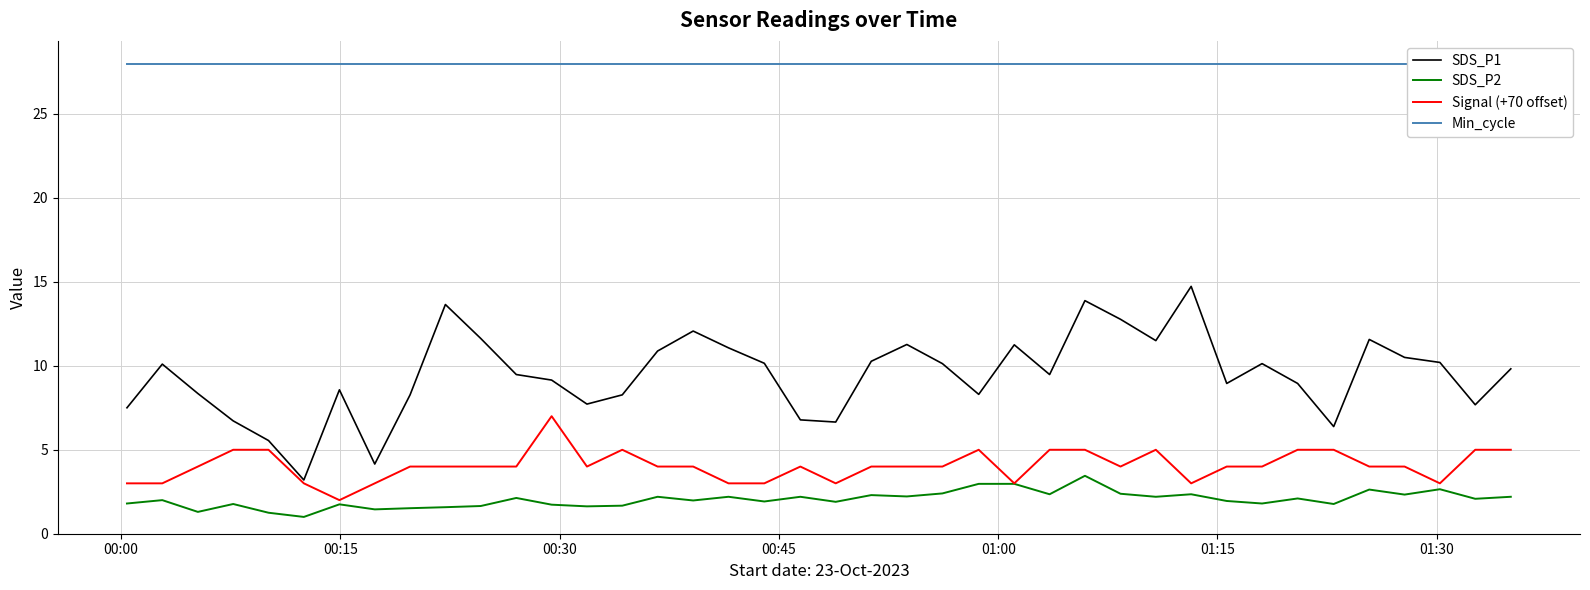

True or false: SDS_P1 and SDS_P2 intersect in this chart.

False